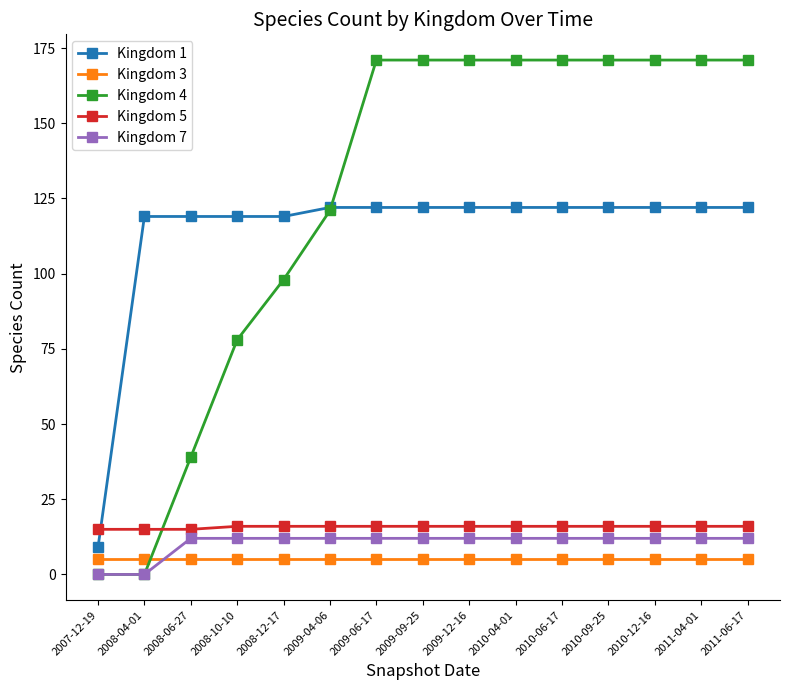

Is the value of Kingdom 5 at 2011-04-01 greater than the value of Kingdom 7 at 2009-04-06?

Yes